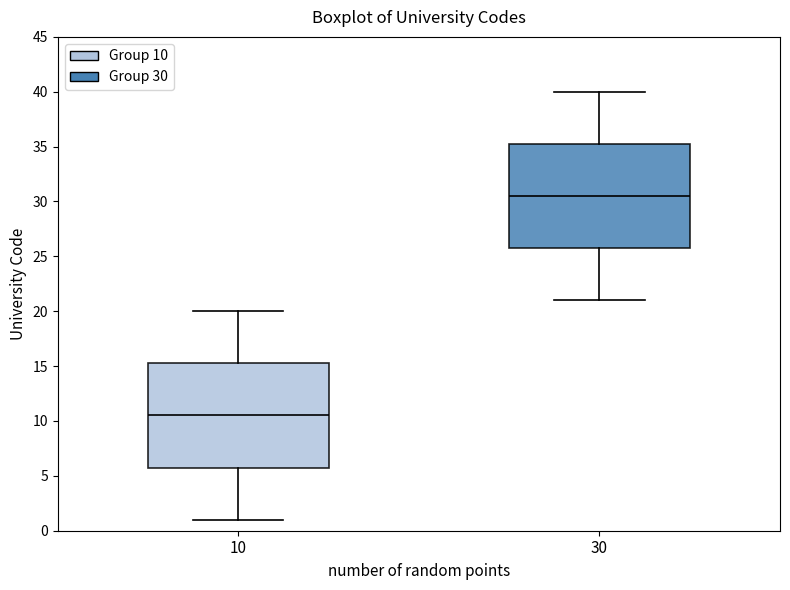

Where is the upper edge of the box at x = 10 on the y-axis? The values are not printed on the chart, so give them approximately, as read against the axis.

15.5